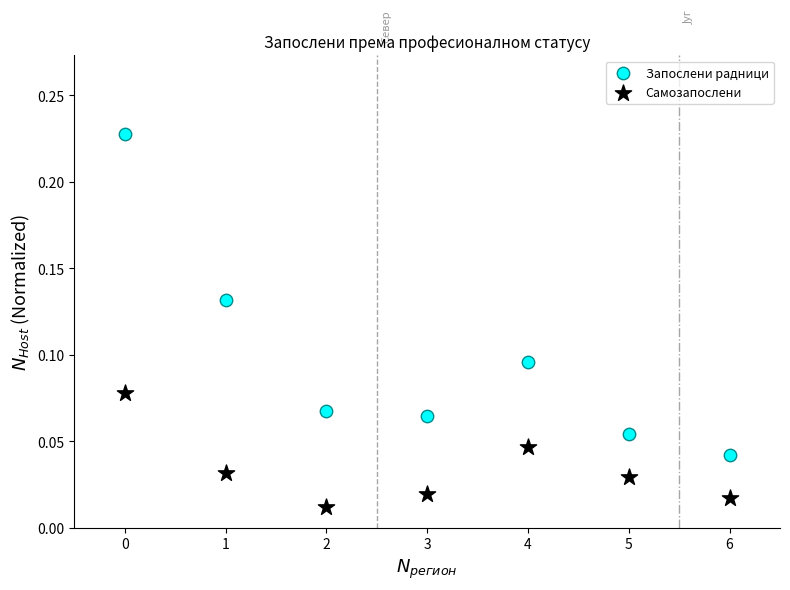

Which series has the widest spread of Y values?

Запослени радници